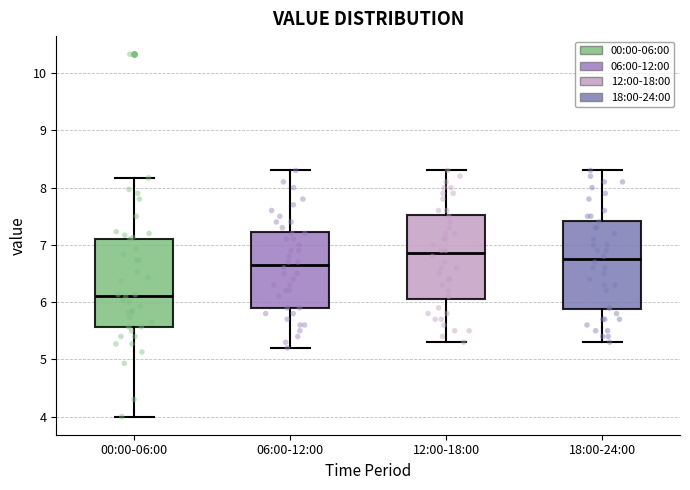

Which box's median line is the lowest?

00:00-06:00